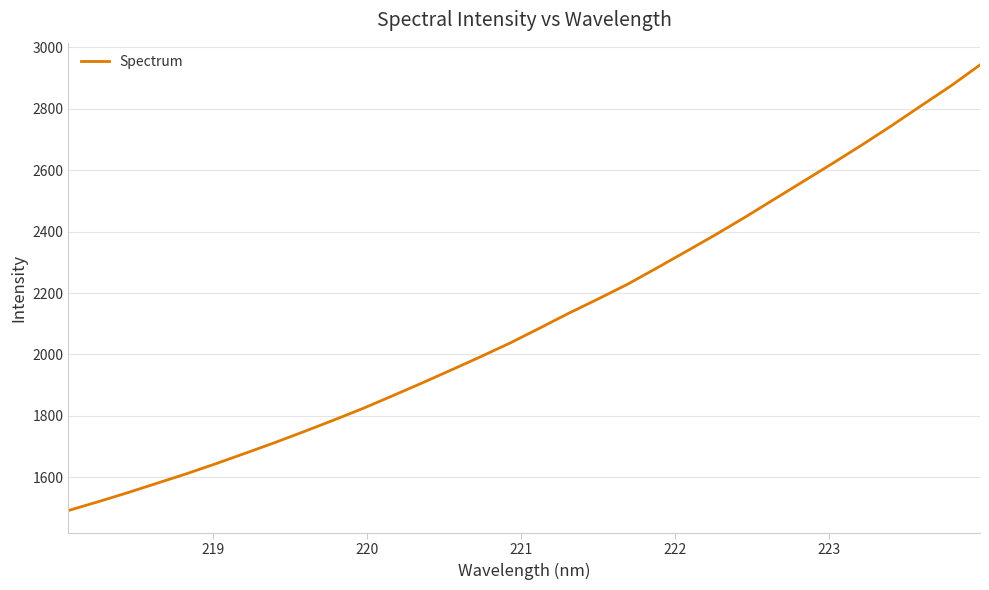

True or false: the data has more than 2 interior local peaks.

False